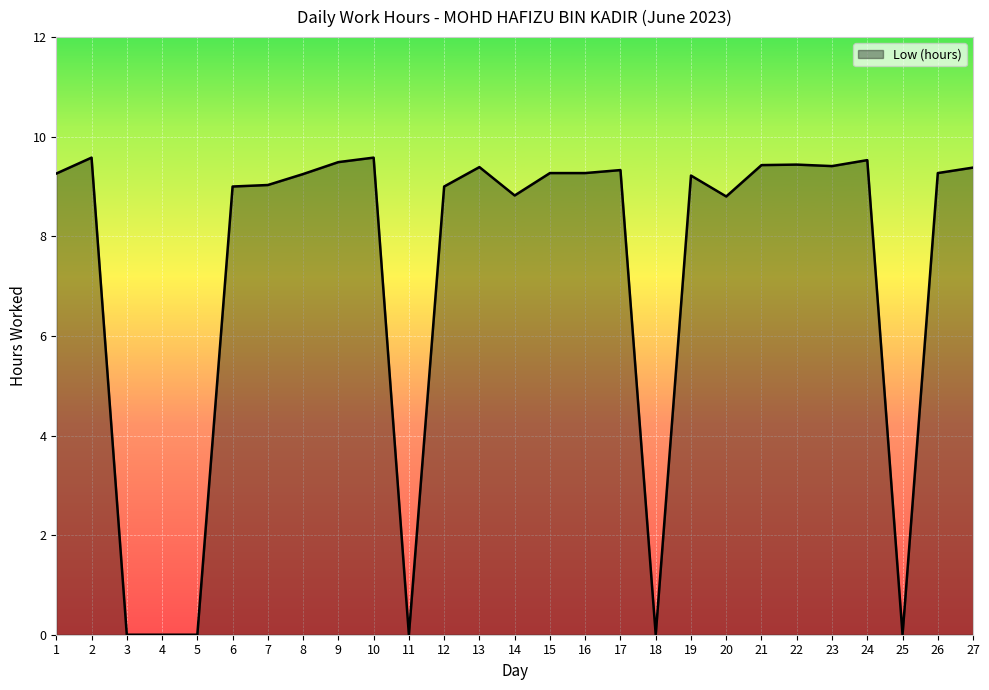

What value does the data have at 21?

9.4